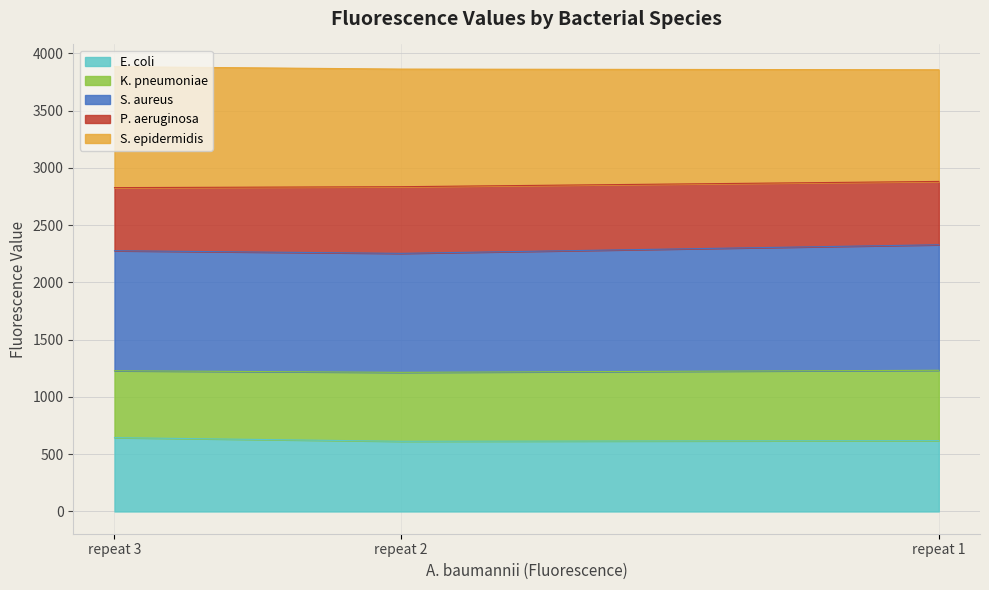

What is the average value of the E. coli series?

626